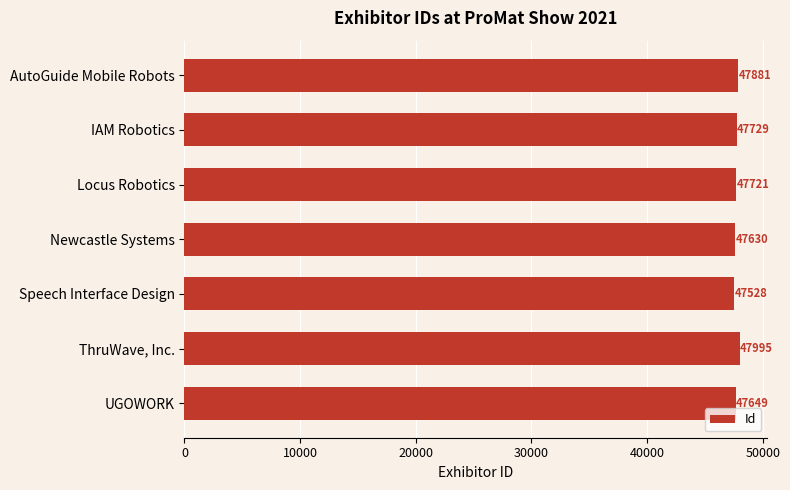

Reading top to bottom, list all the values displayed in this chart.

47881	47729	47721	47630	47528	47995	47649